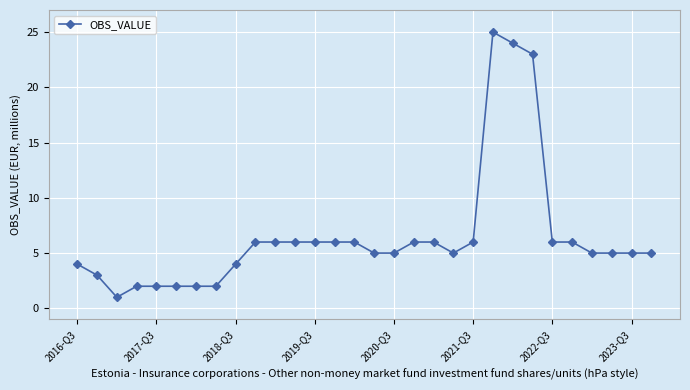

What is the maximum value shown in the chart?

25